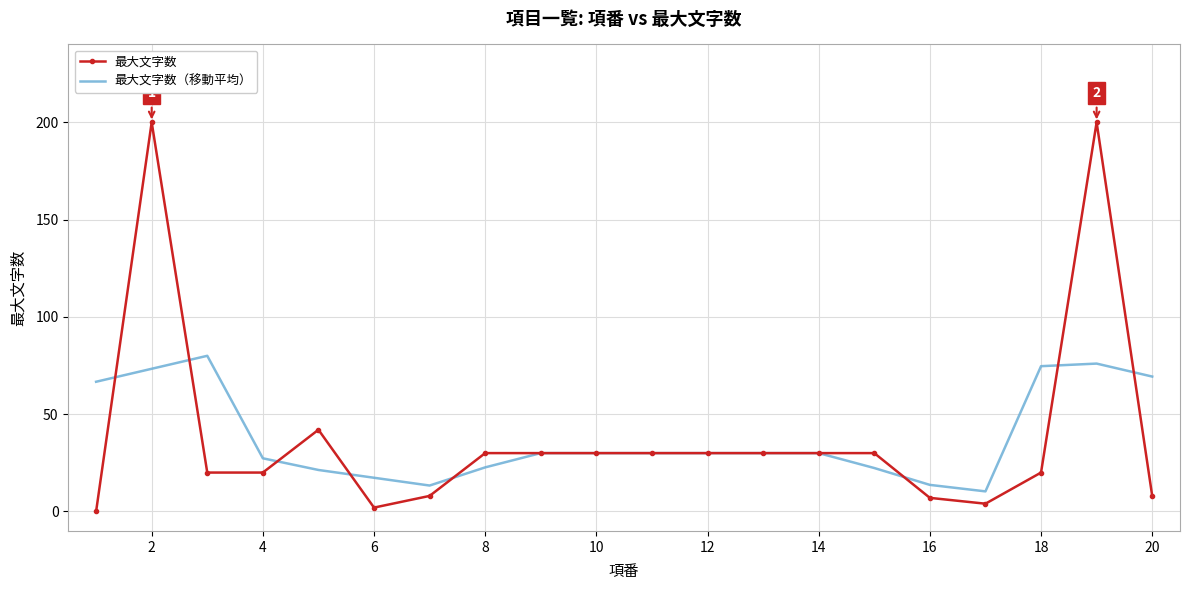

What is the difference between the maximum and second lowest values in the 最大文字数（移動平均） series?

66.7